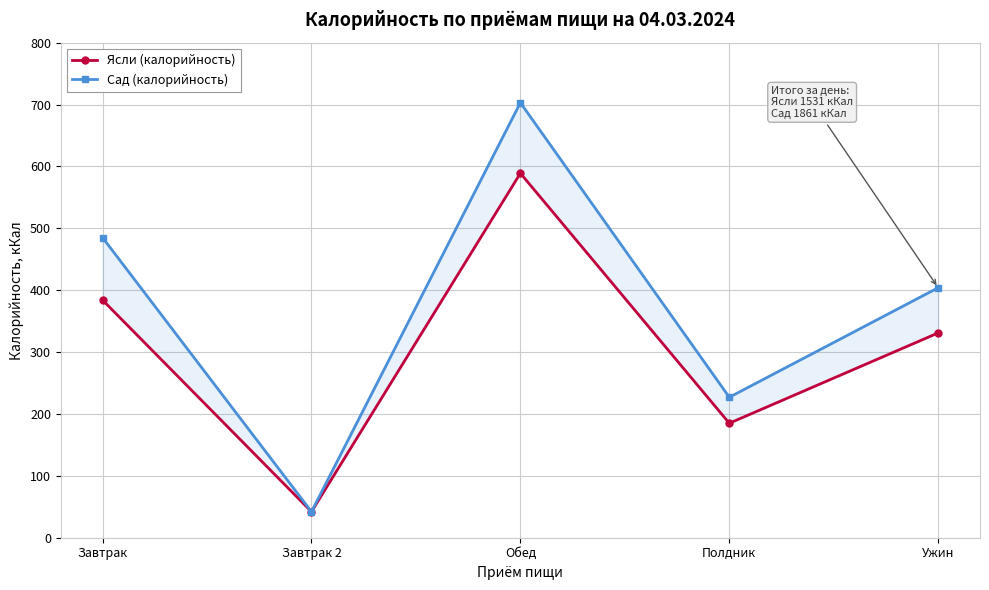

How many distinct data groups are displayed?

2